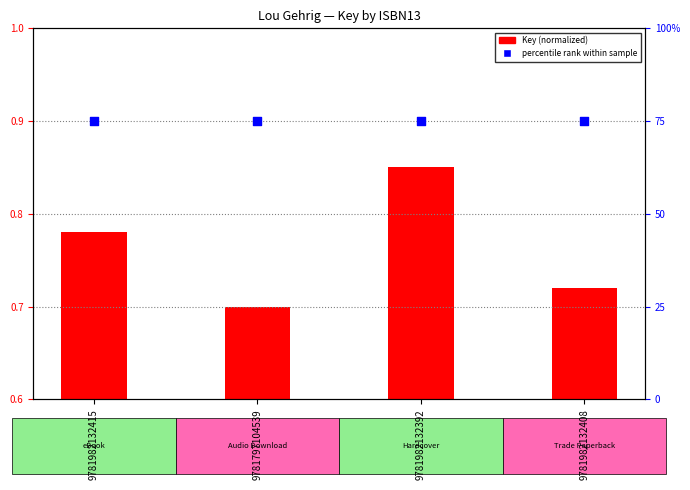

What is the total value across all series at 9781982132415?

75.8